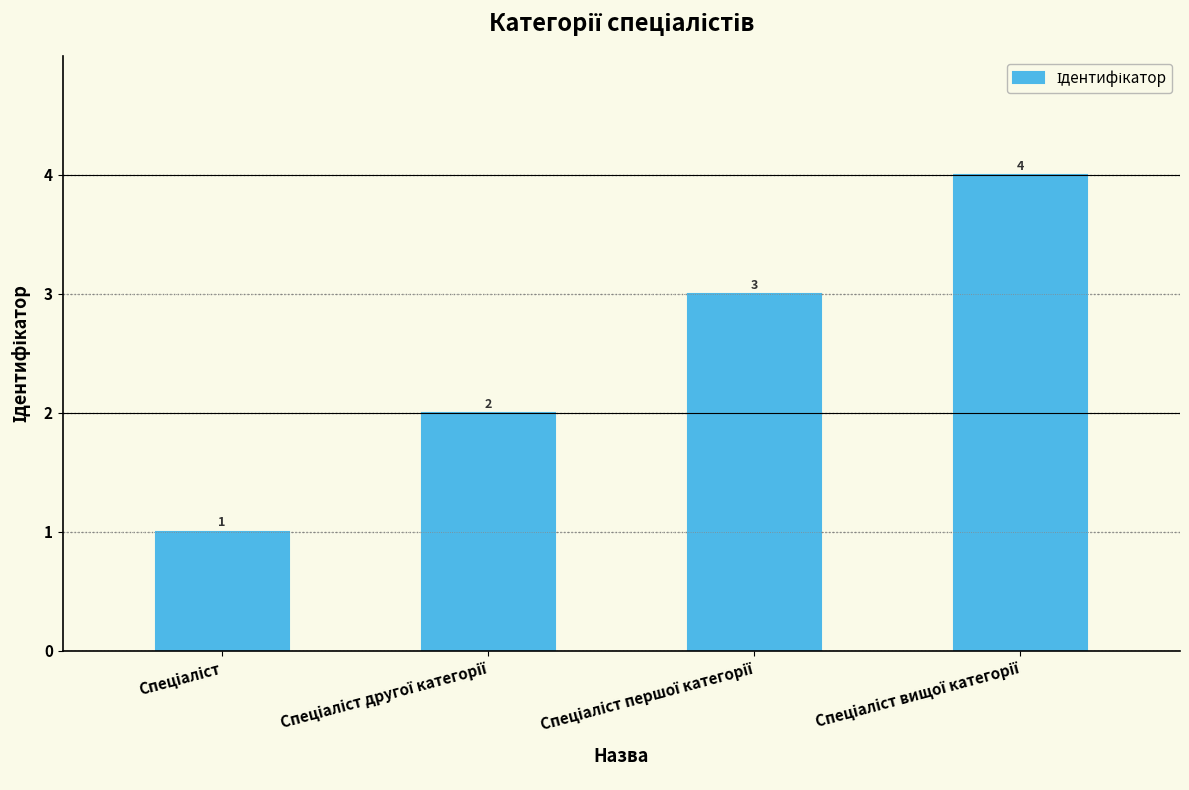

What is the value of the 2nd bar from the left?

2